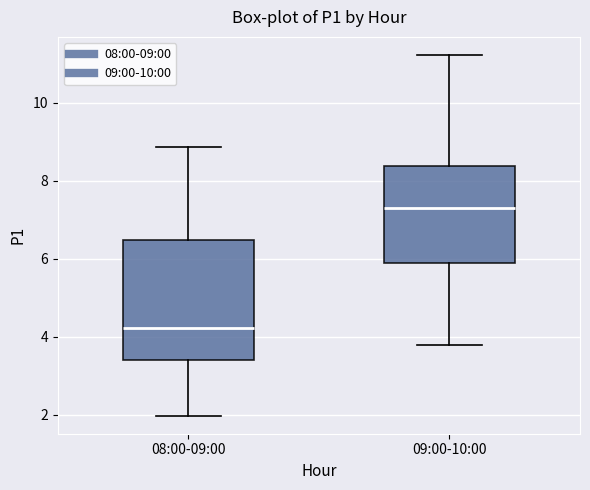

Where does the upper whisker of the box for 08:00-09:00 end on the y-axis? The values are not printed on the chart, so give them approximately, as read against the axis.

8.8